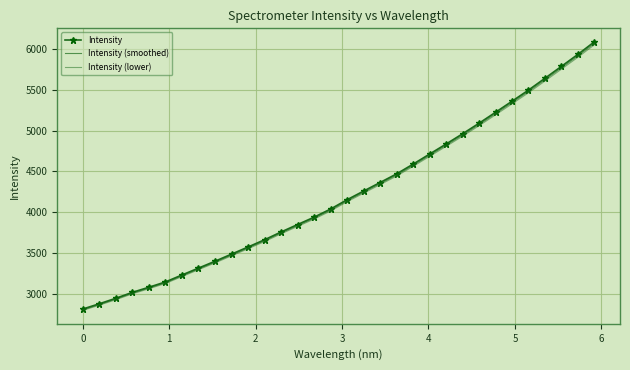

Is this an area chart (filled region under the line)?

No